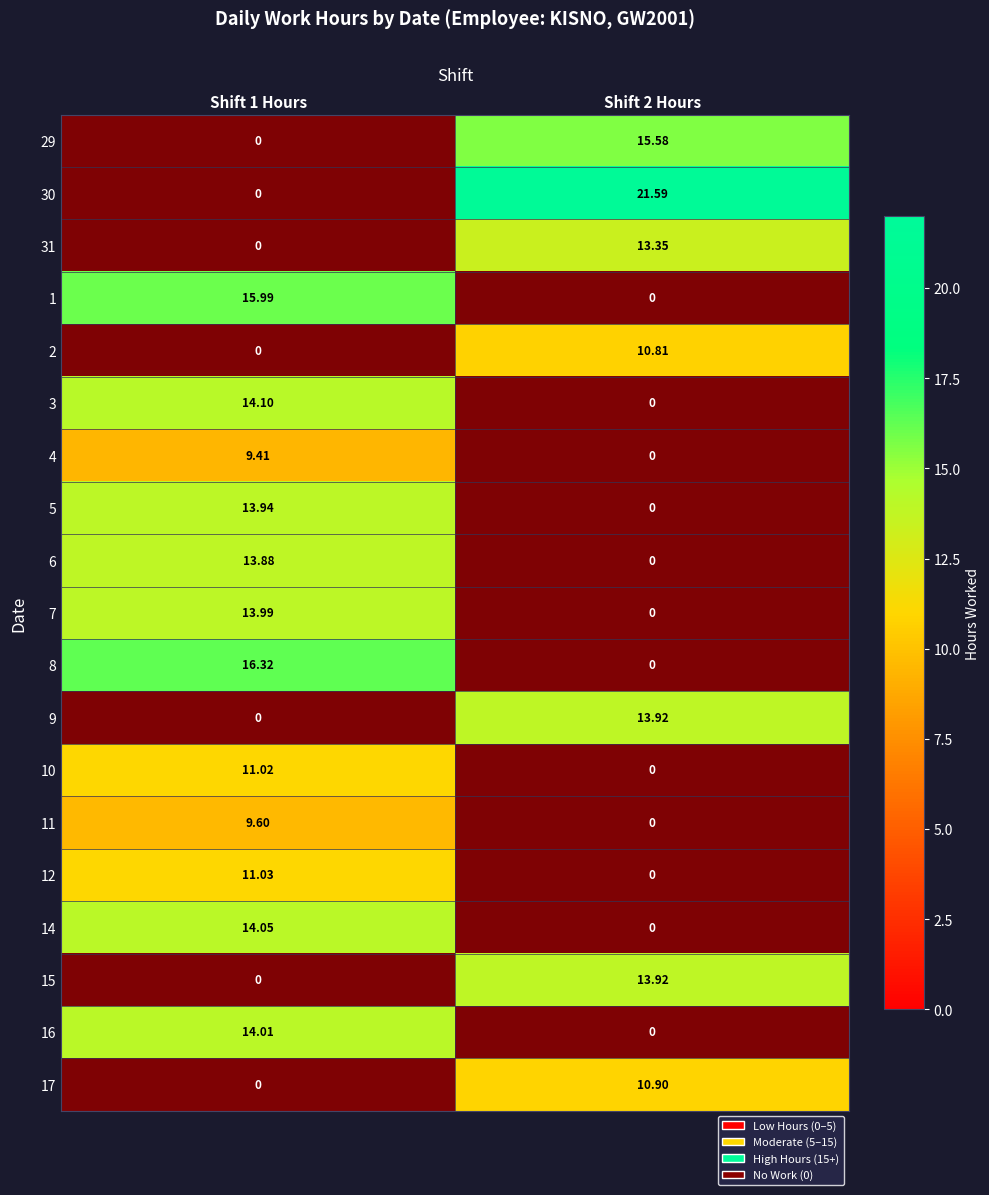

At which label is 14 closest to 0?

Shift 1 Hours